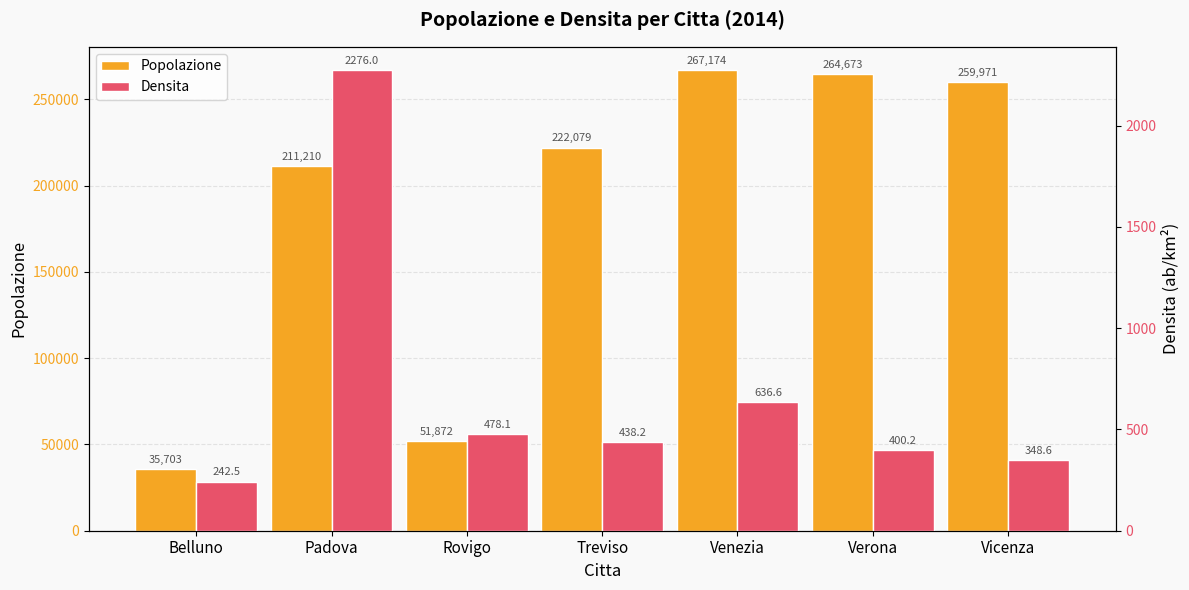

How many groups of bars are there?

7